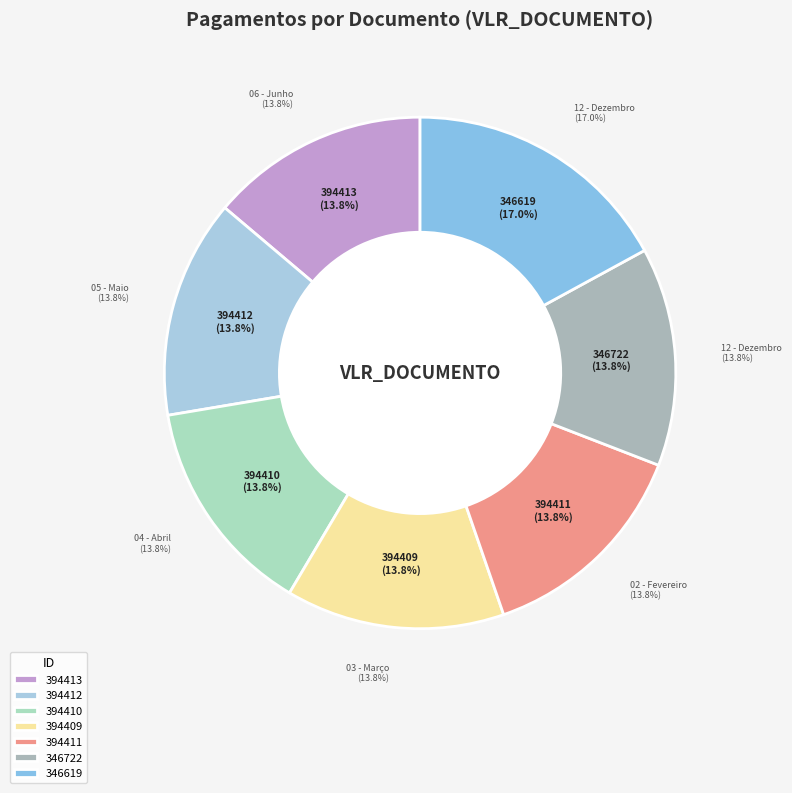

Rank the categories by value from lowest to highest.

394413, 394412, 394410, 394409, 394411, 346722, 346619